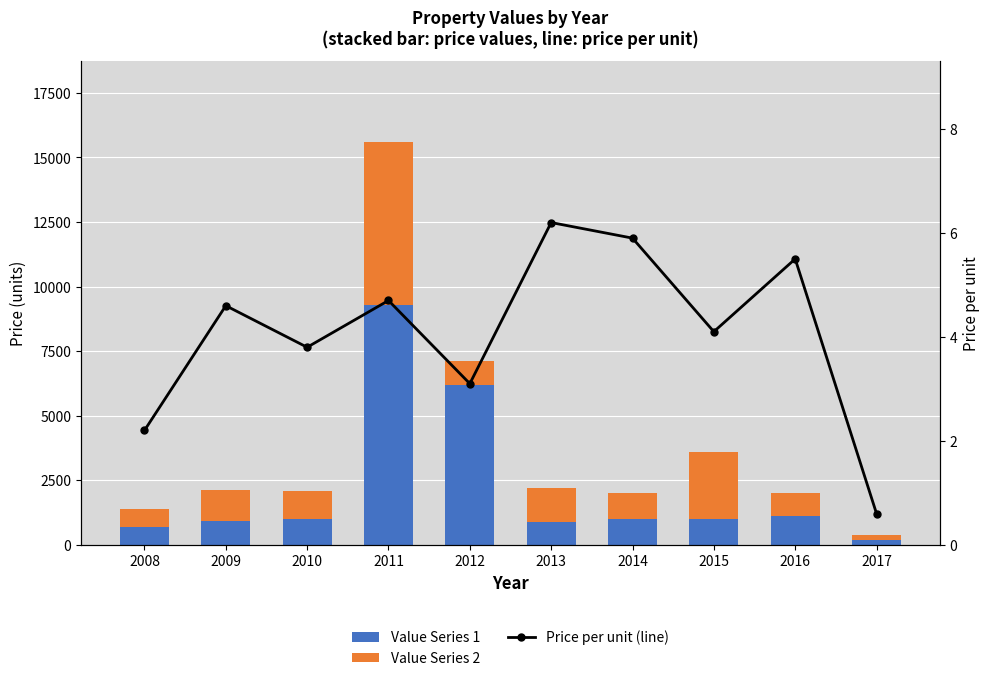

Which has a higher value, 2012 or 2013?

2012